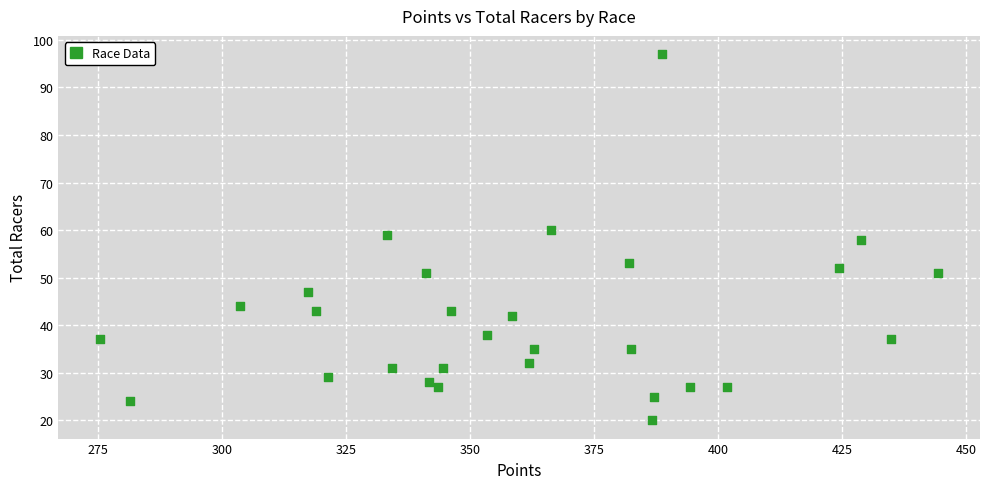

What is the range of Y values (max minus min)?

77